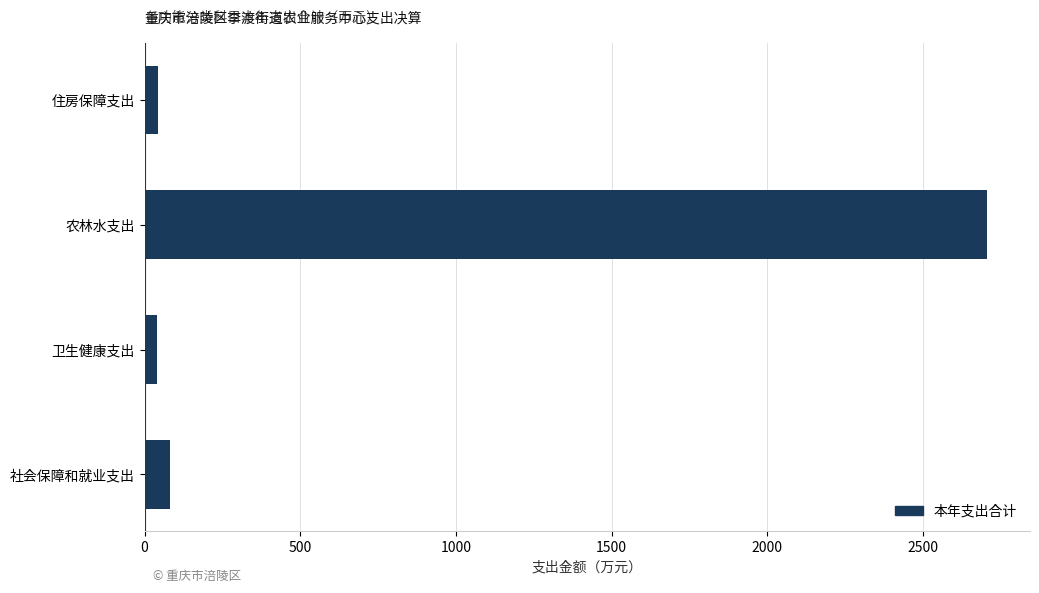

The chart shows a value of 80.8 at 社会保障和就业支出. True or false?

True